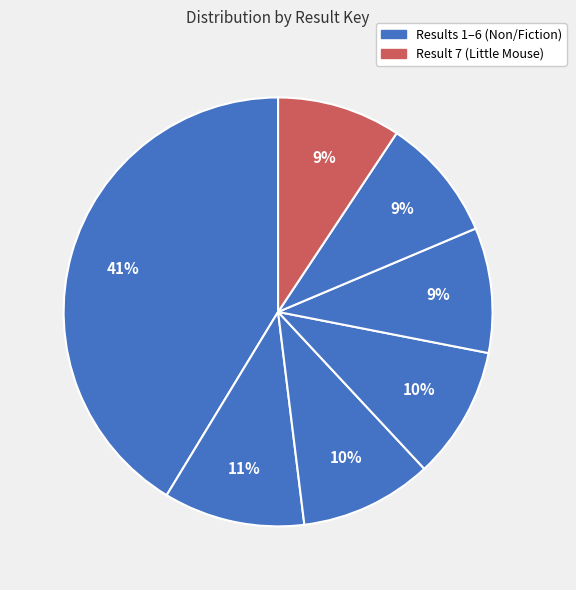

To the nearest percent, what is the average slice percentage?

14%